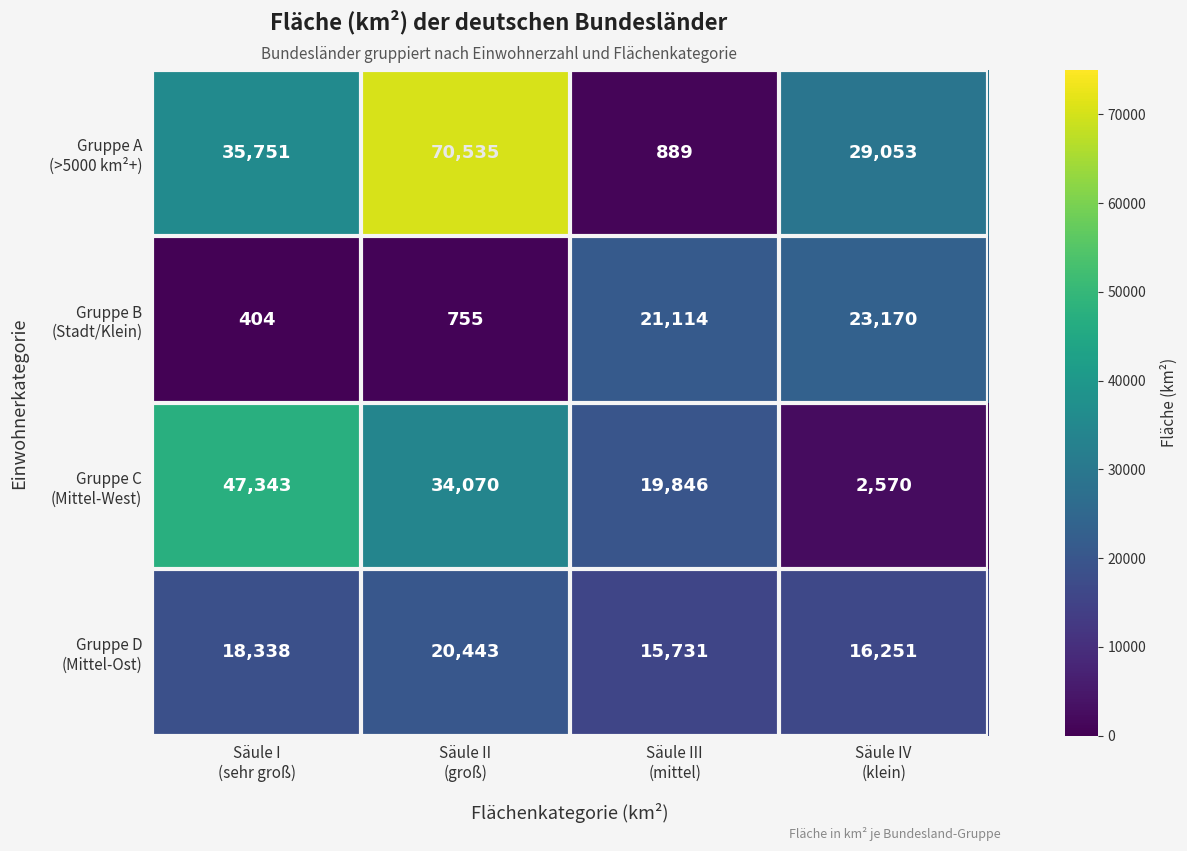

At how many categories does at least one series exceed 64477?

1